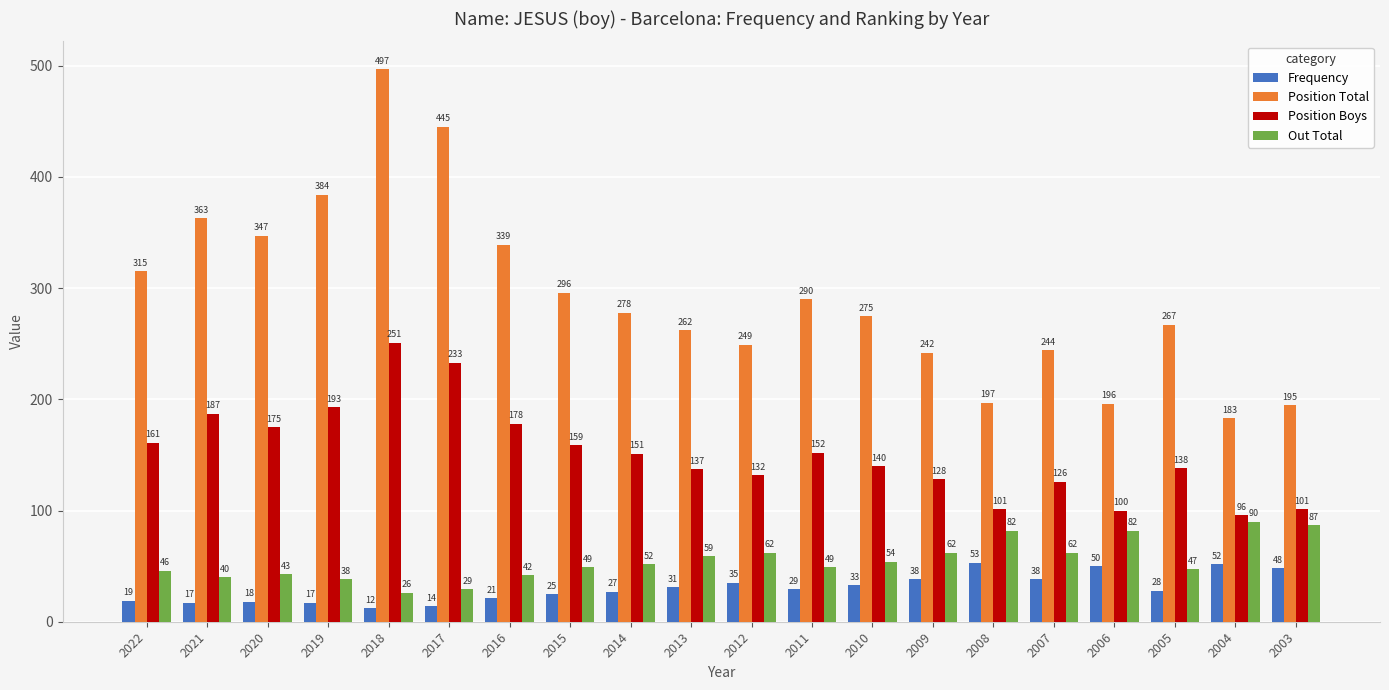

Which series has the widest spread of values?

Position Total